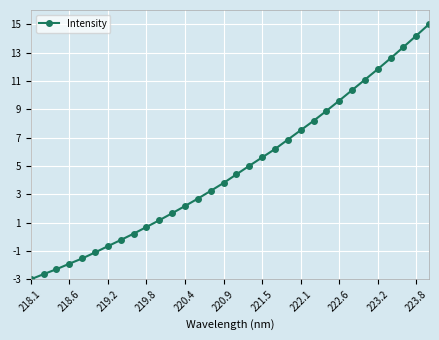

What is the value of the 14th point from the left?

2.7